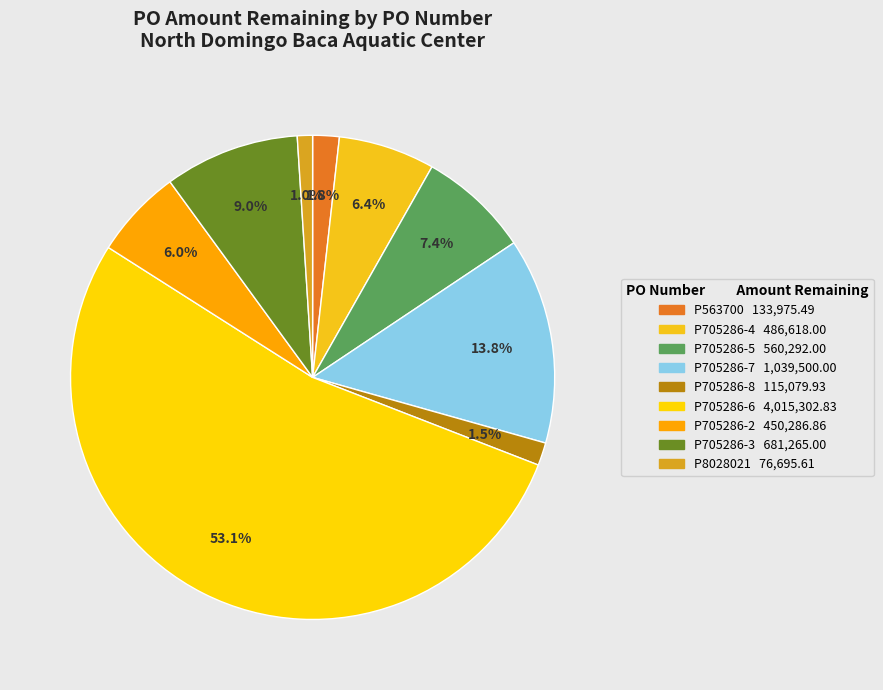

Which category has the biggest portion of the pie?

P705286-6